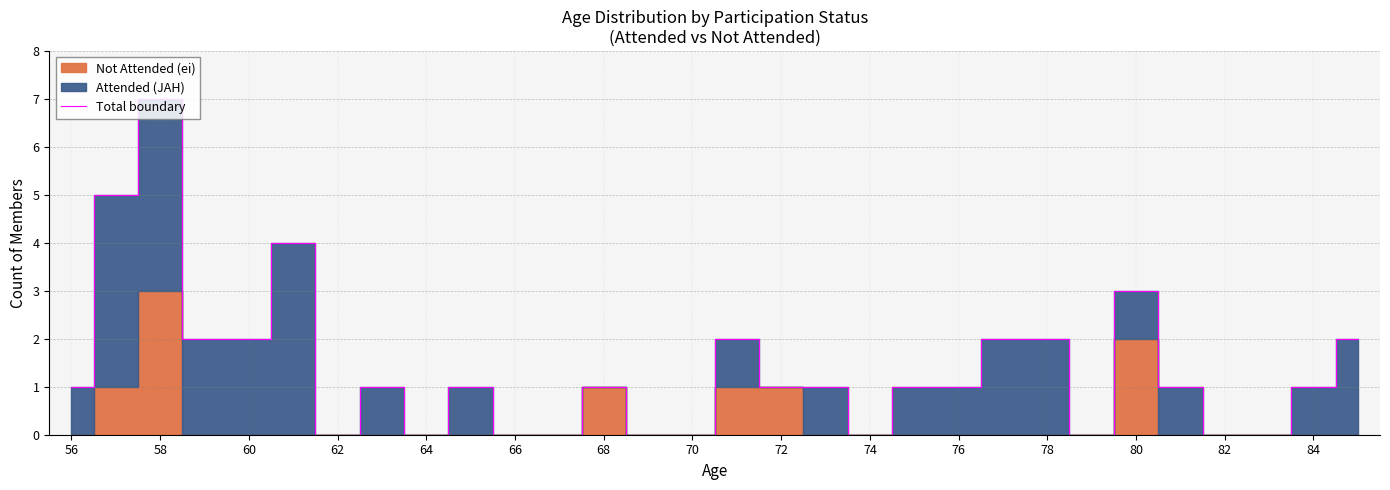

Count the values in the range 0 to 2.

26